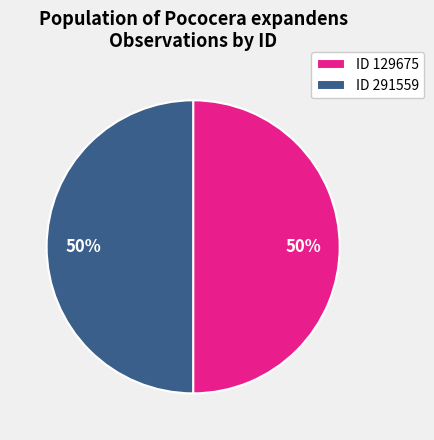

Do ID 129675 and ID 291559 together represent more than half of the pie?

Yes